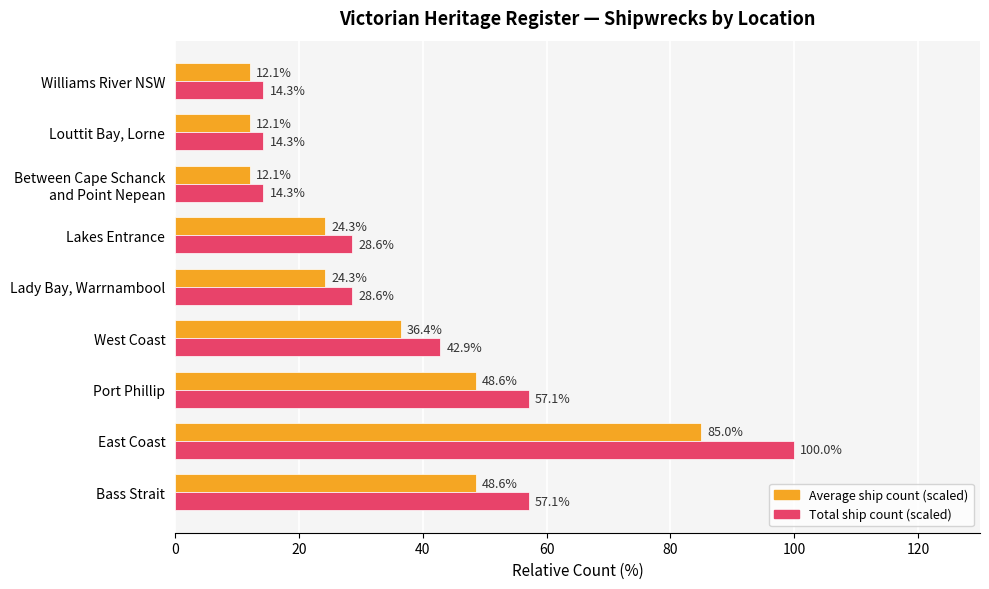

How many series are shown in this chart?

2